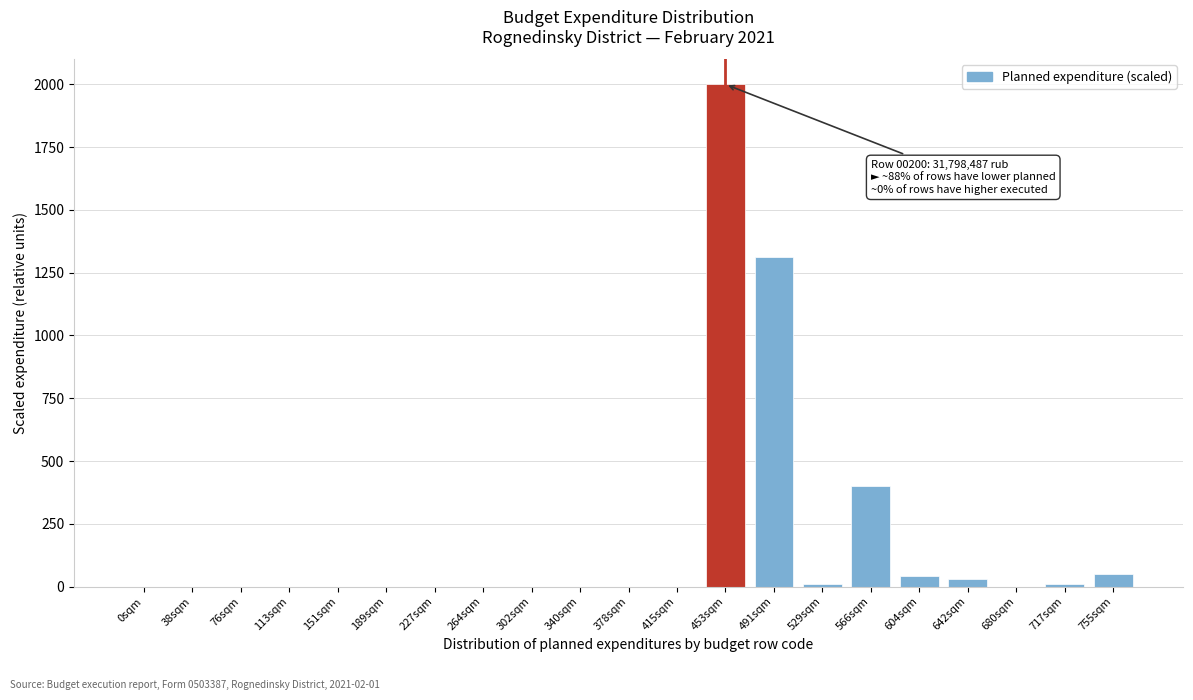

At which label is the value closest to 1000?

491sqm